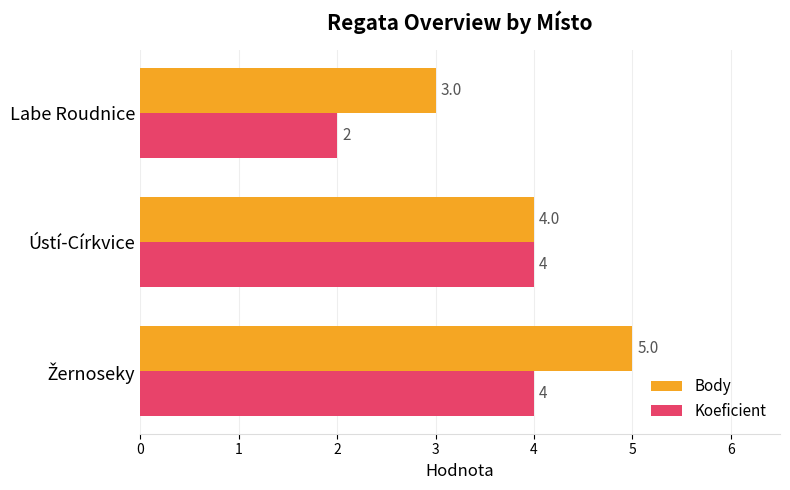

List the series in order of their peak value, lowest first.

Koeficient, Body